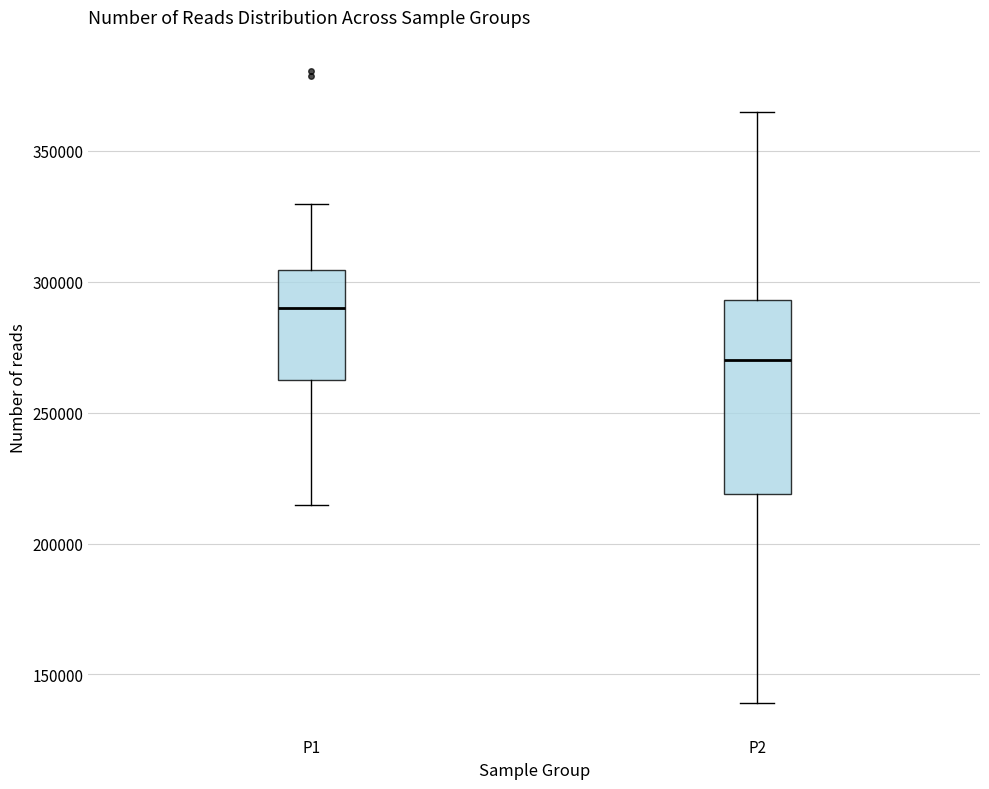

Reading left to right, transcribe this box plot: for each box, give where its median line is, the range the box spans, and where its two whiskers end, as read against the y-axis. The values are not printed on the chart, so give them approximately, as read against the axis.

P1: median 290000, box 265000 to 305000, whiskers 215000 to 330000
P2: median 270000, box 220000 to 295000, whiskers 140000 to 365000